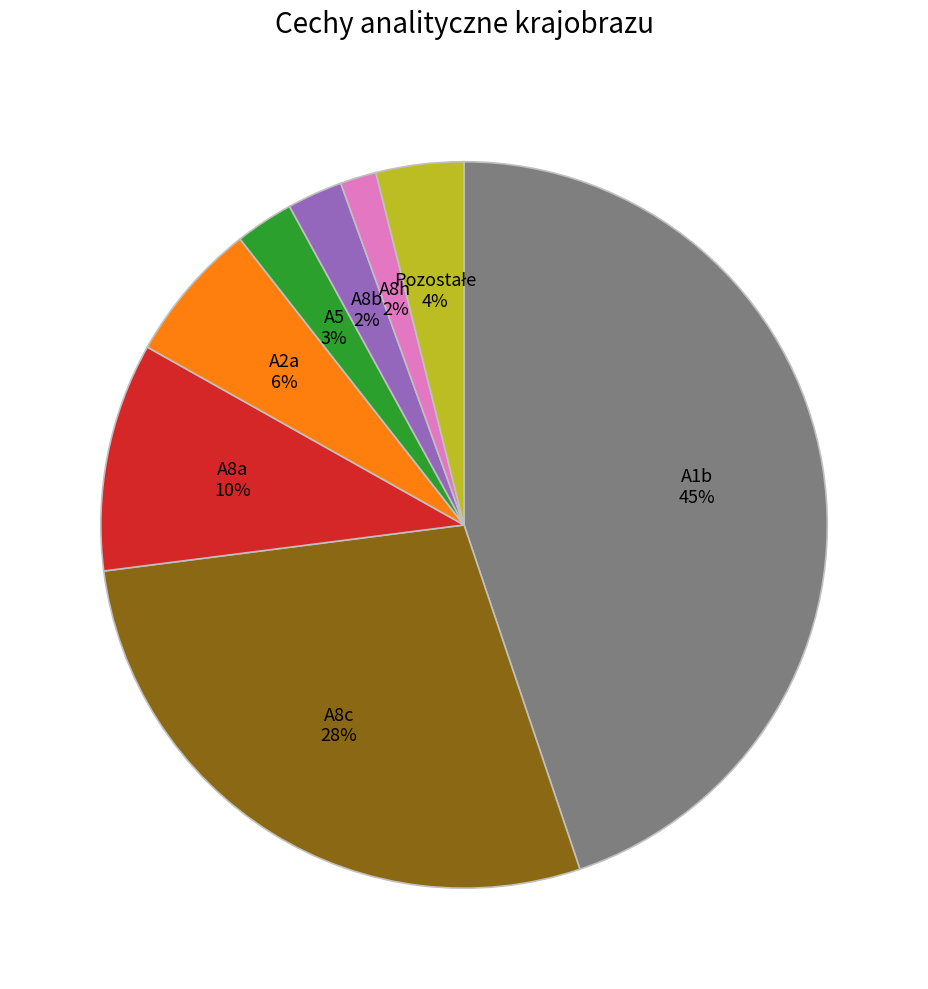

Is there a majority slice in this chart?

No